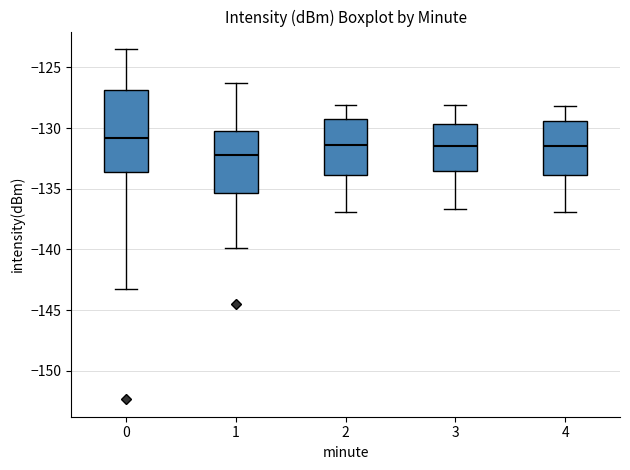

Reading left to right, read every box against the y-axis: the position of its median line, the range the box covers, and the ends of its whiskers. The values are not printed on the chart, so give them approximately, as read against the axis.

0: median -131.0, box -133.5 to -127.0, whiskers -143.5 to -123.5
1: median -132.0, box -135.5 to -130.0, whiskers -140.0 to -126.5
2: median -131.5, box -134.0 to -129.0, whiskers -137.0 to -128.0
3: median -131.5, box -133.5 to -129.5, whiskers -136.5 to -128.0
4: median -131.5, box -134.0 to -129.5, whiskers -137.0 to -128.0